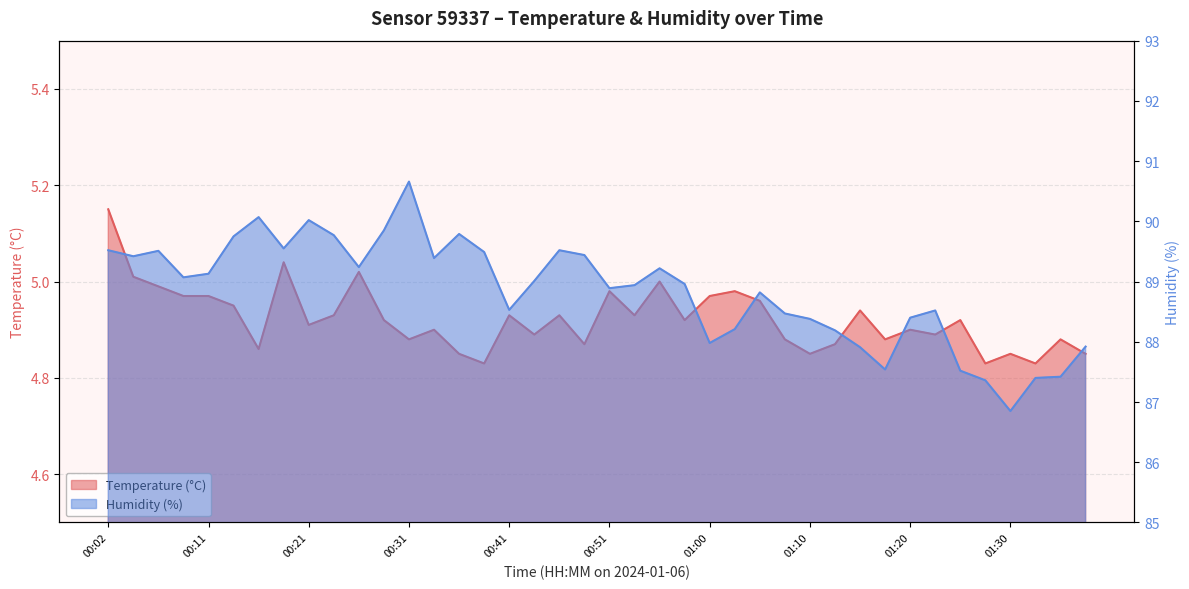

At which label does Humidity (%) reach its minimum?

01:30